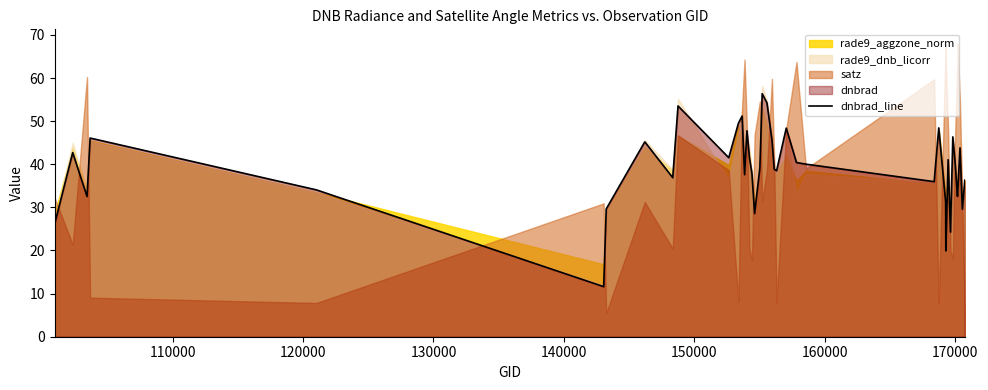

True or false: there are more than 0 points higher than both neighbors.

True